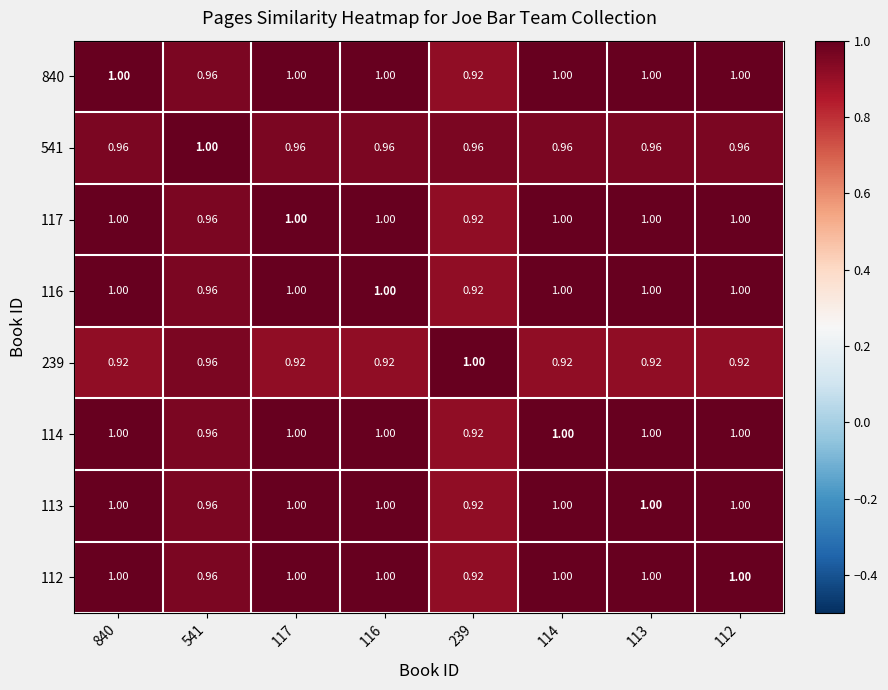

At how many categories does at least one series exceed 0?

8